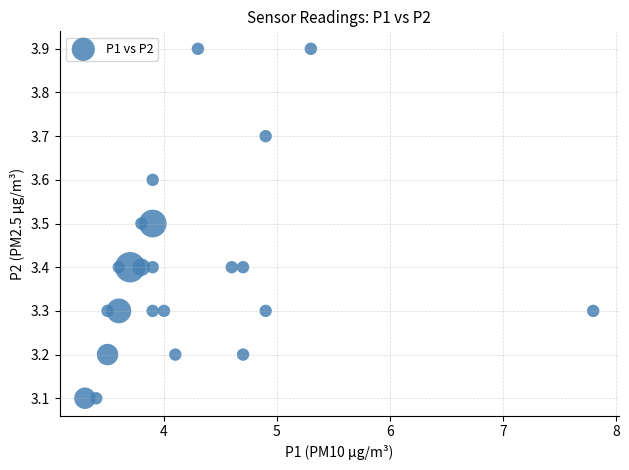

What is the range of X values (max minus min)?

4.5